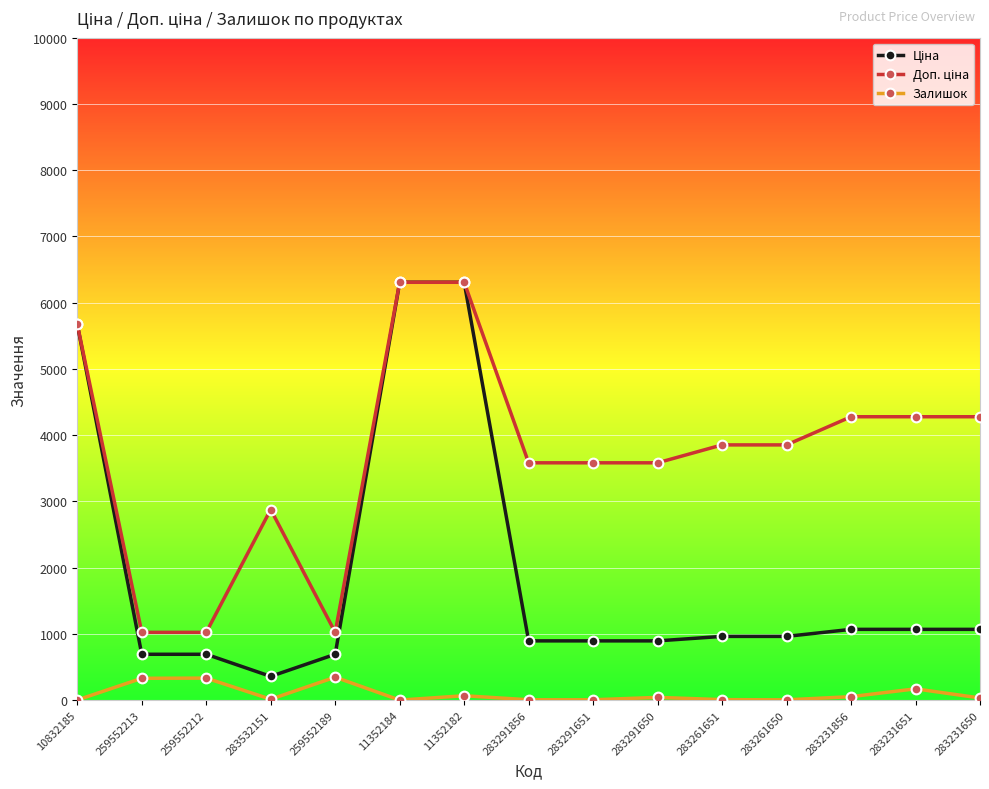

At how many categories does at least one series exceed 1990?

12